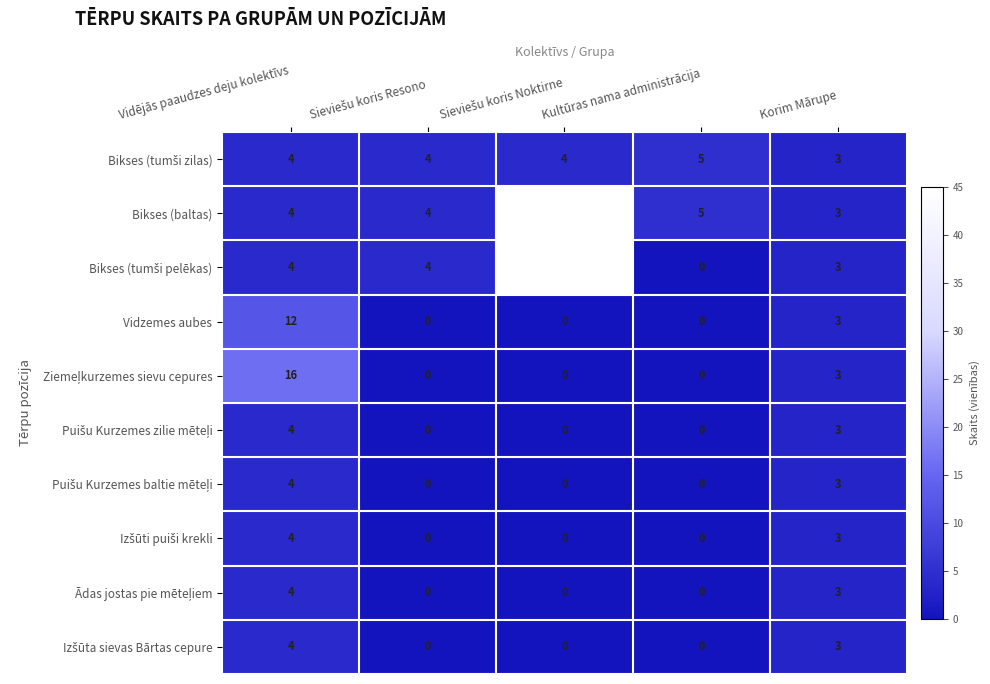

At how many categories does at least one series exceed 24?

1